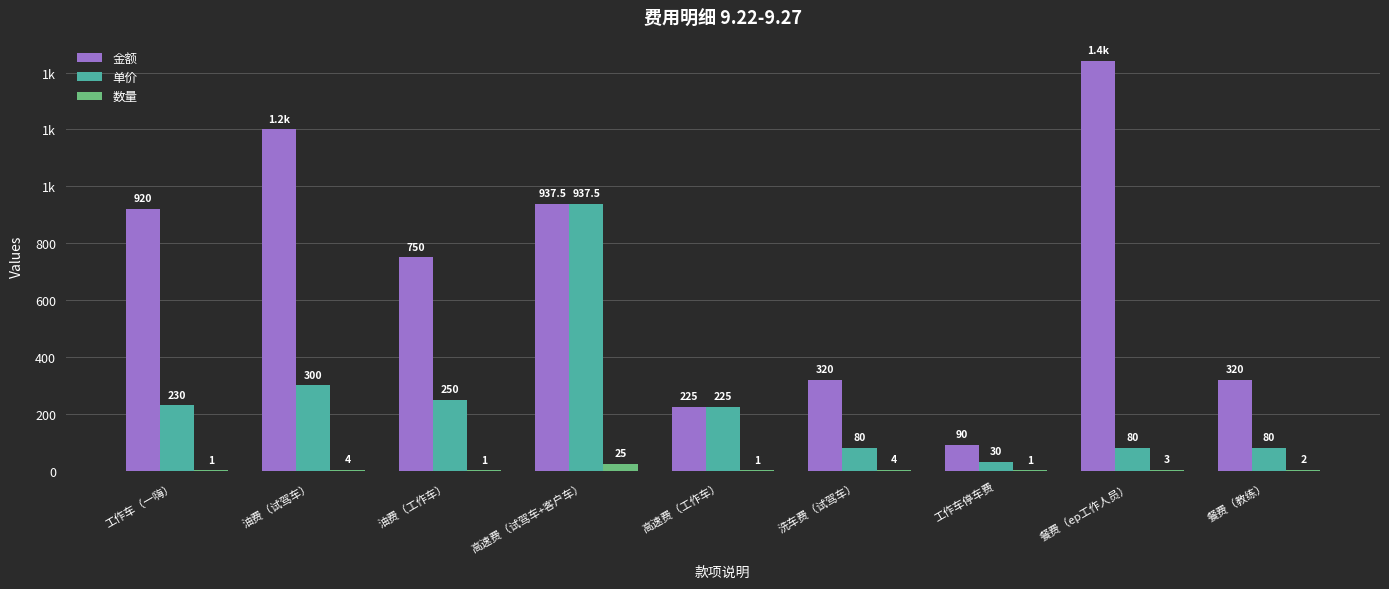

What position from the left is 洗车费（试驾车）?

6